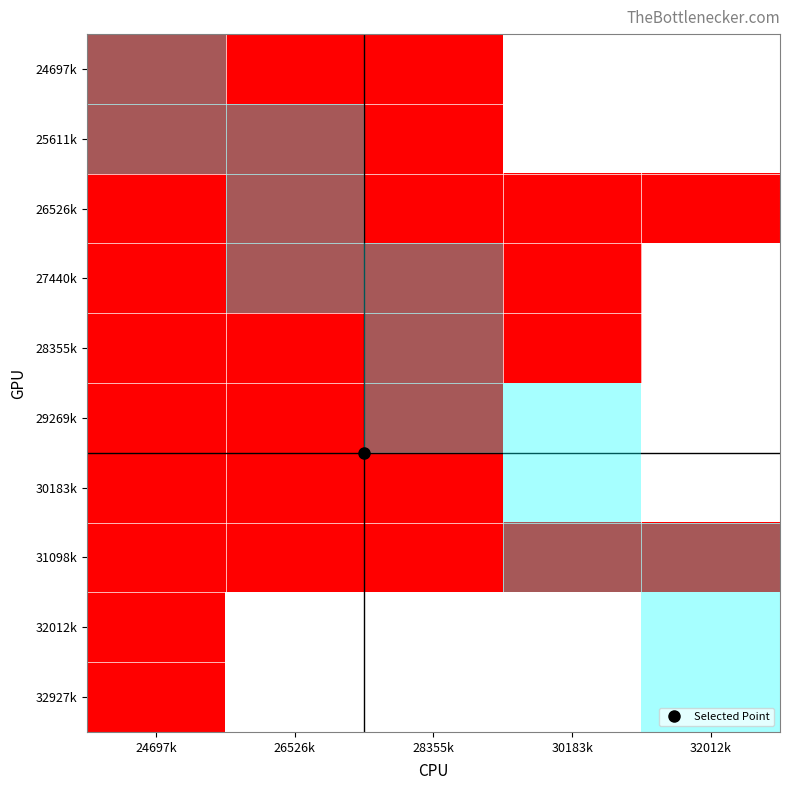

Rank the series by their maximum value, from lowest to highest.

32927k, 30183k, 29269k, 32012k, 28355k, 31098k, 27440k, 26526k, 25611k, 24697k